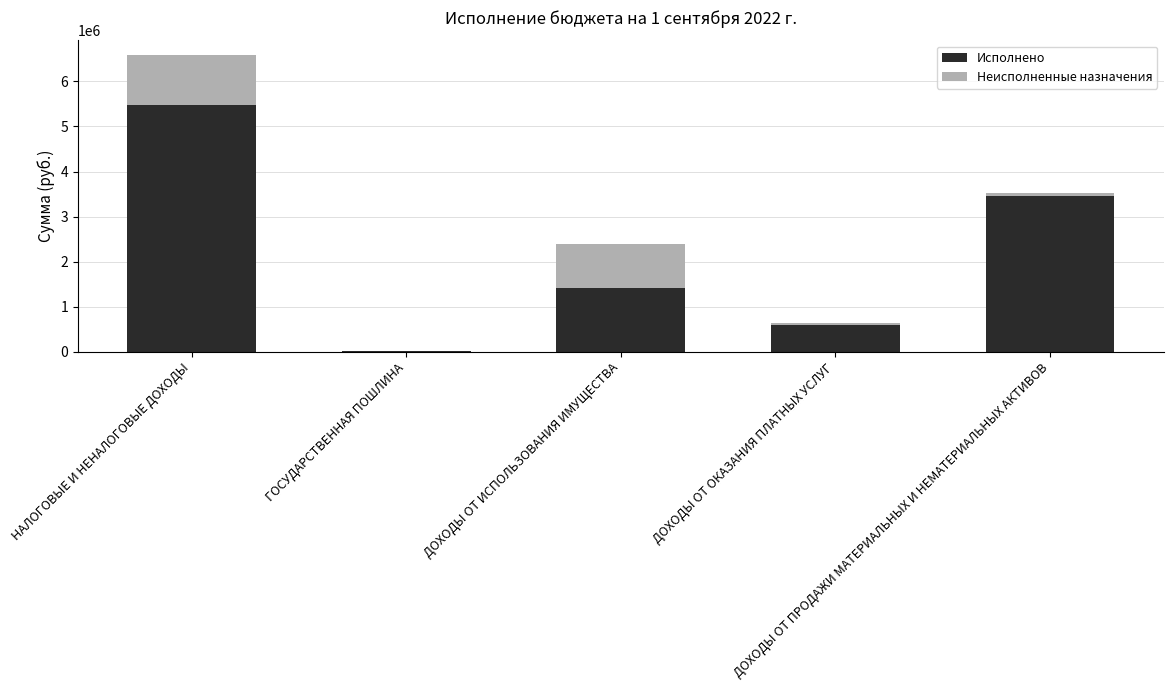

Where is Исполнено nearest to the value 2741976?

ДОХОДЫ ОТ ПРОДАЖИ МАТЕРИАЛЬНЫХ И НЕМАТЕРИАЛЬНЫХ АКТИВОВ